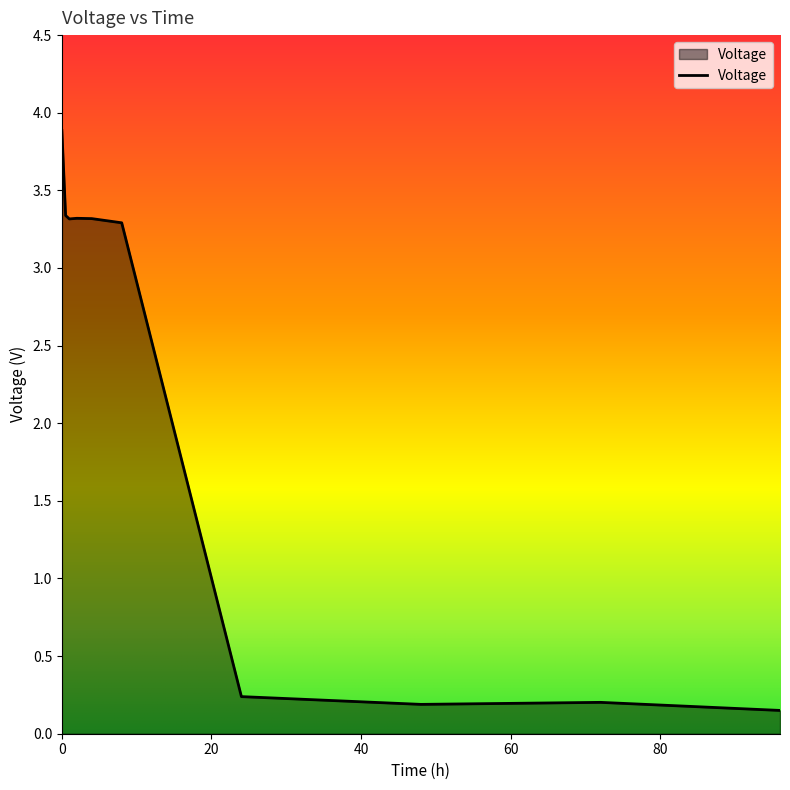

What is the difference between the maximum and minimum values?

3.7